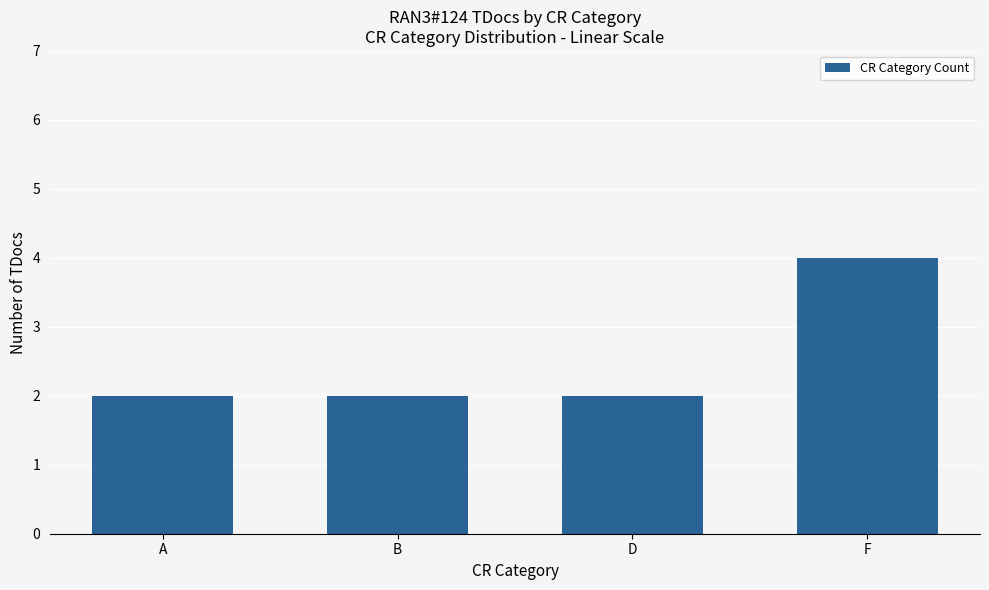

How many bars are there in total?

4